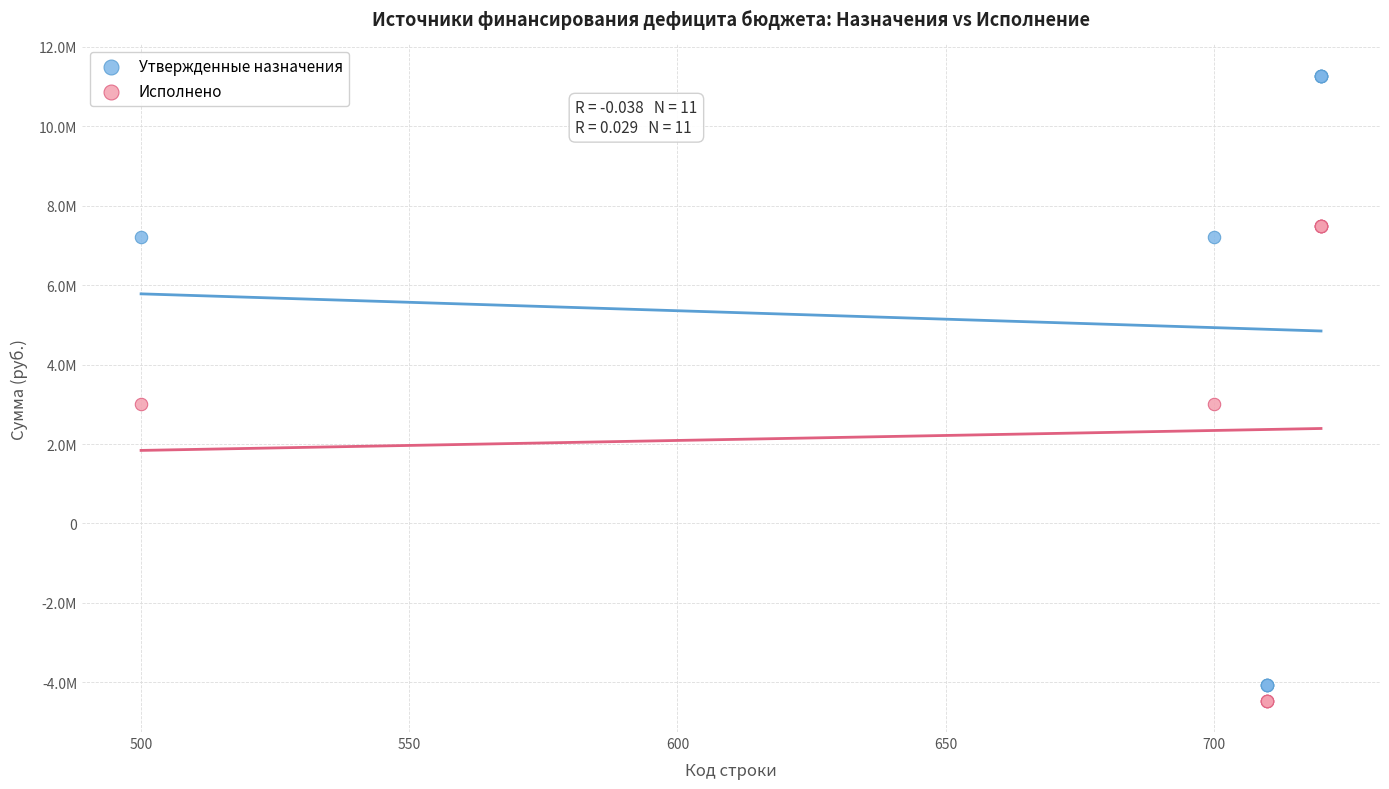

What are all the series names shown in the legend?

Утвержденные назначения, Исполнено